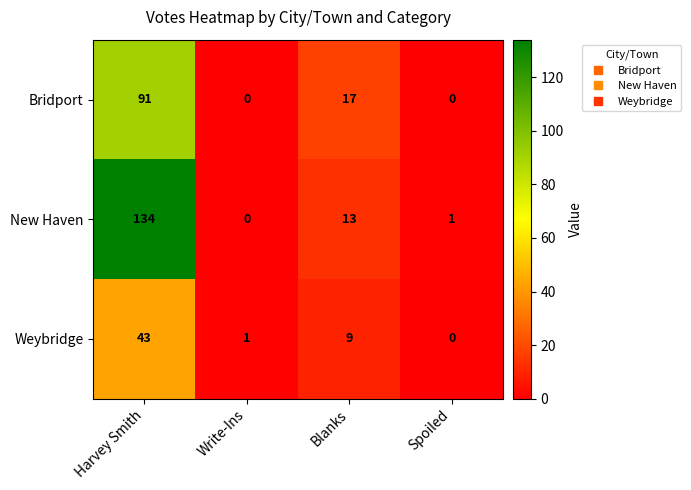

List the series in order of their overall mean, lowest first.

Weybridge, Bridport, New Haven